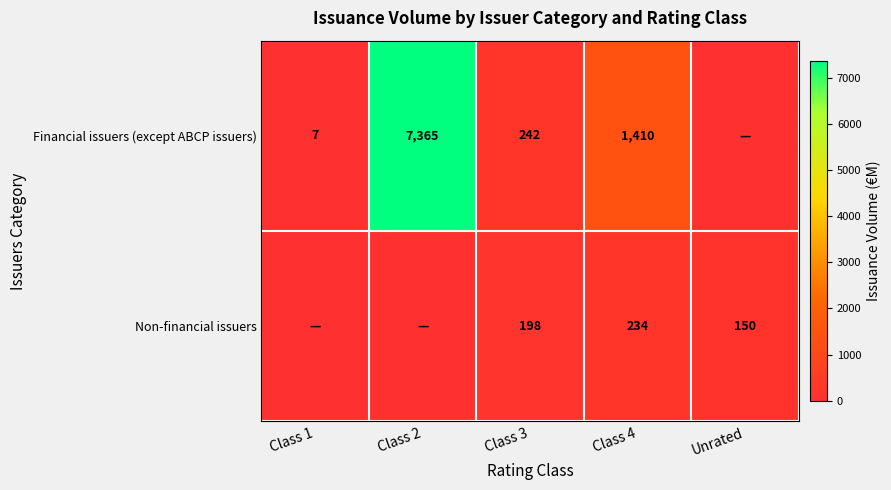

What is the difference between the Financial issuers (except ABCP issuers) values at Class 3 and Class 2?

7123